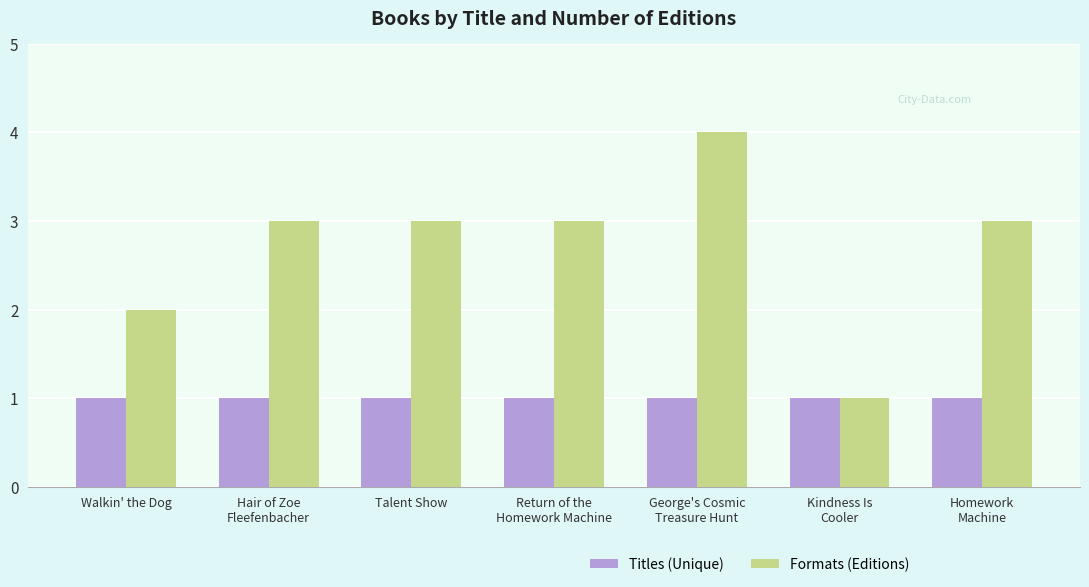

What is the minimum value shown in the chart?

1